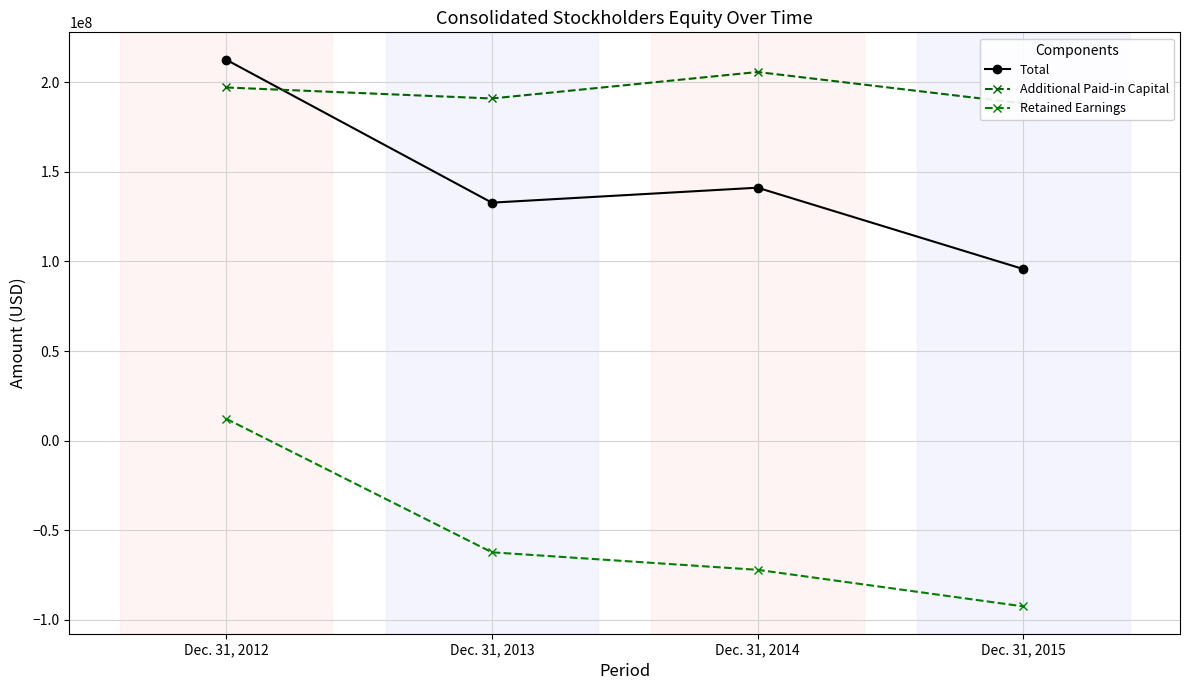

Is it true that Additional Paid-in Capital equals 197067000 at Dec. 31, 2012?

True